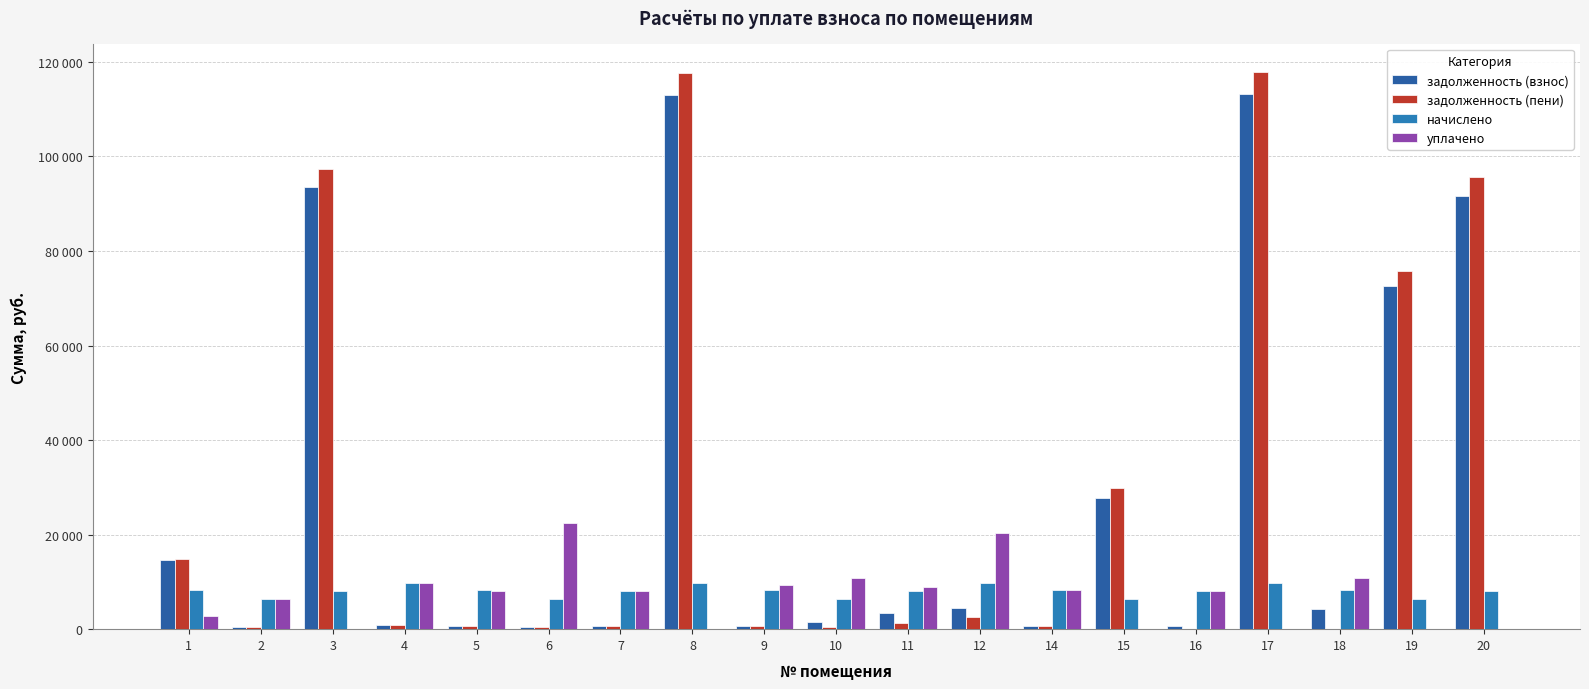

How many values in the задолженность (взнос) series are below 3464?

9